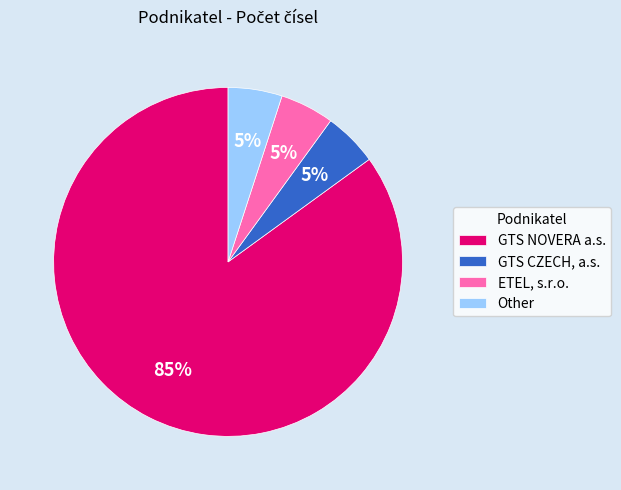

Which has a higher value, ETEL, s.r.o. or GTS NOVERA a.s.?

GTS NOVERA a.s.